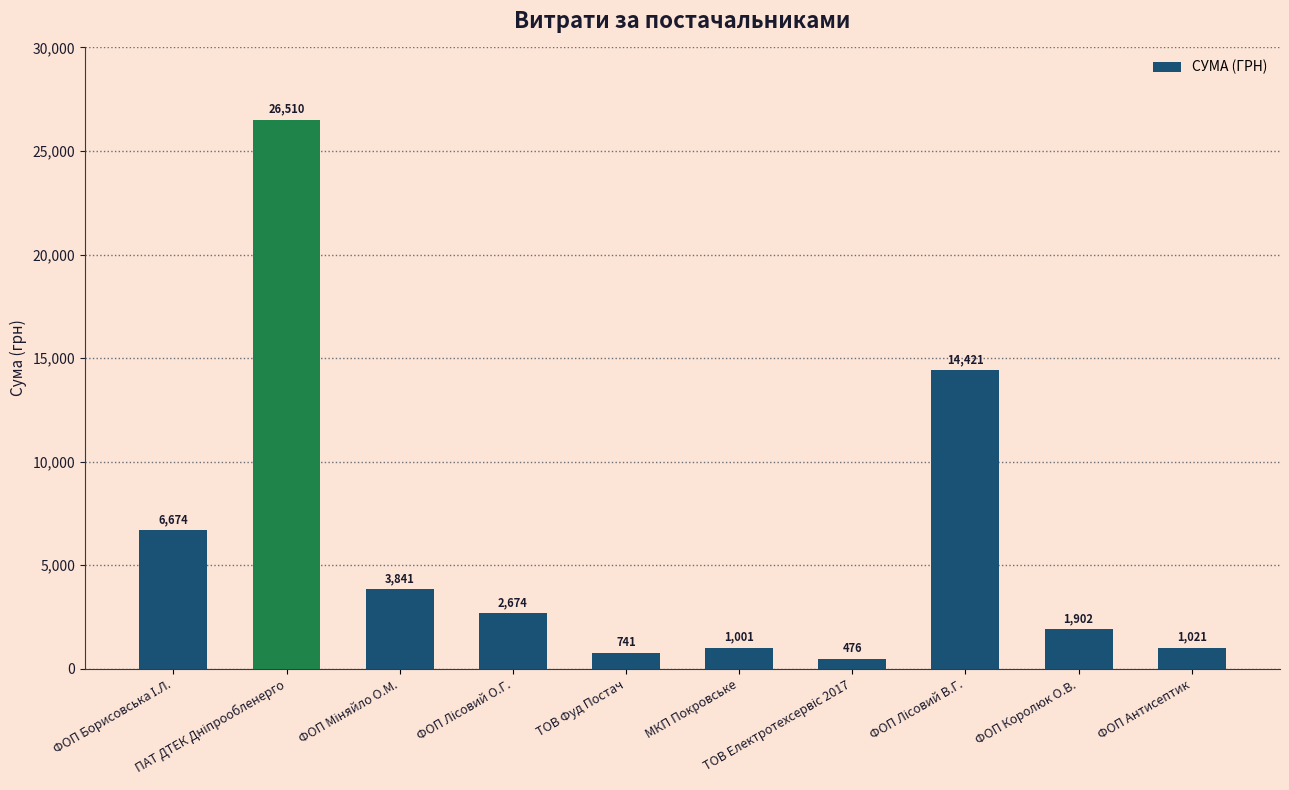

What is the smallest value displayed?

476.0